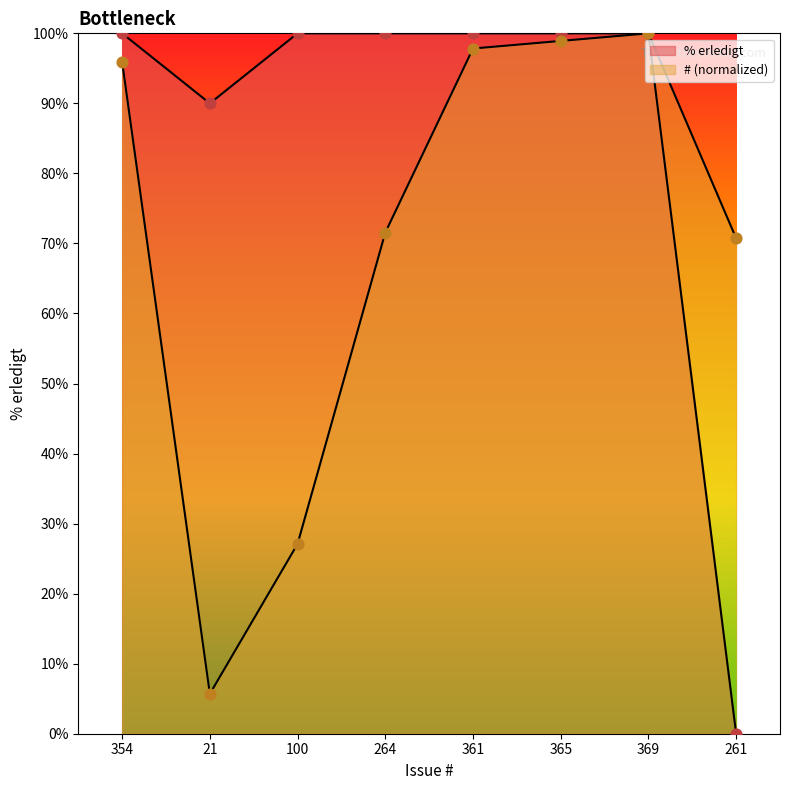

Which series has the largest total across all categories?

% erledigt